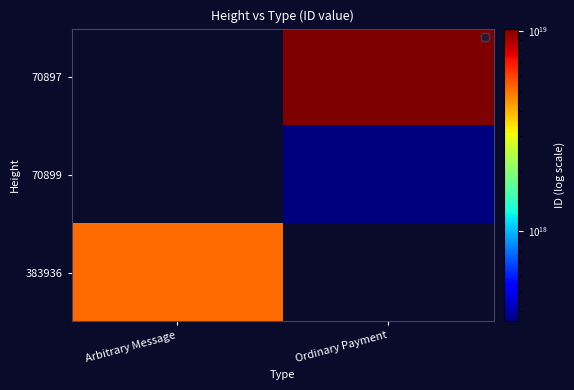

At how many categories does at least one series exceed 10016180619165136896?

1